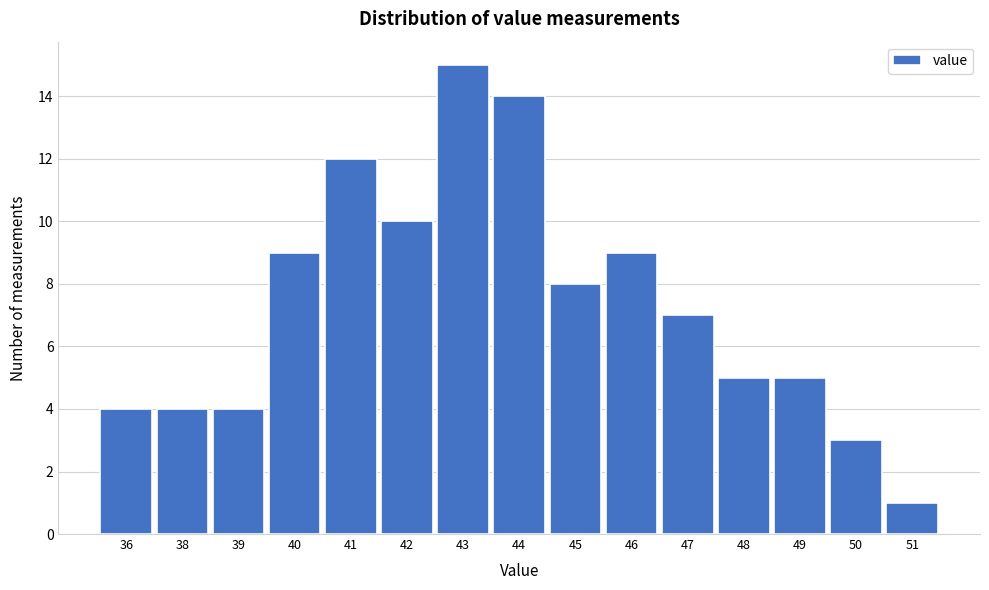

Reading left to right, list all the values displayed in this chart.

4	4	4	9	12	10	15	14	8	9	7	5	5	3	1